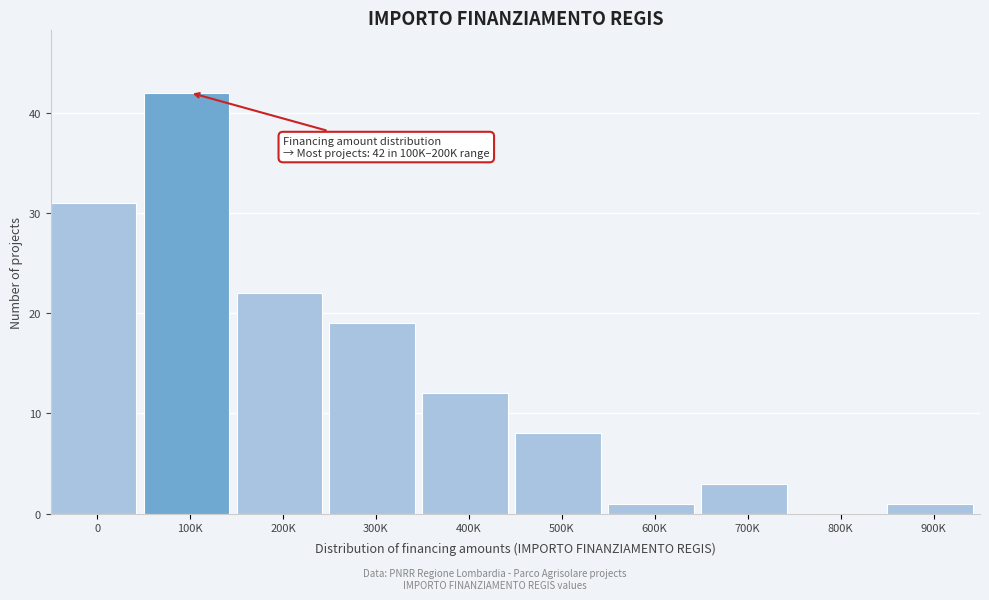

Reading left to right, what are all the values shown in this chart?

0=31	100K=42	200K=22	300K=19	400K=12	500K=8	600K=1	700K=3	800K=0	900K=1